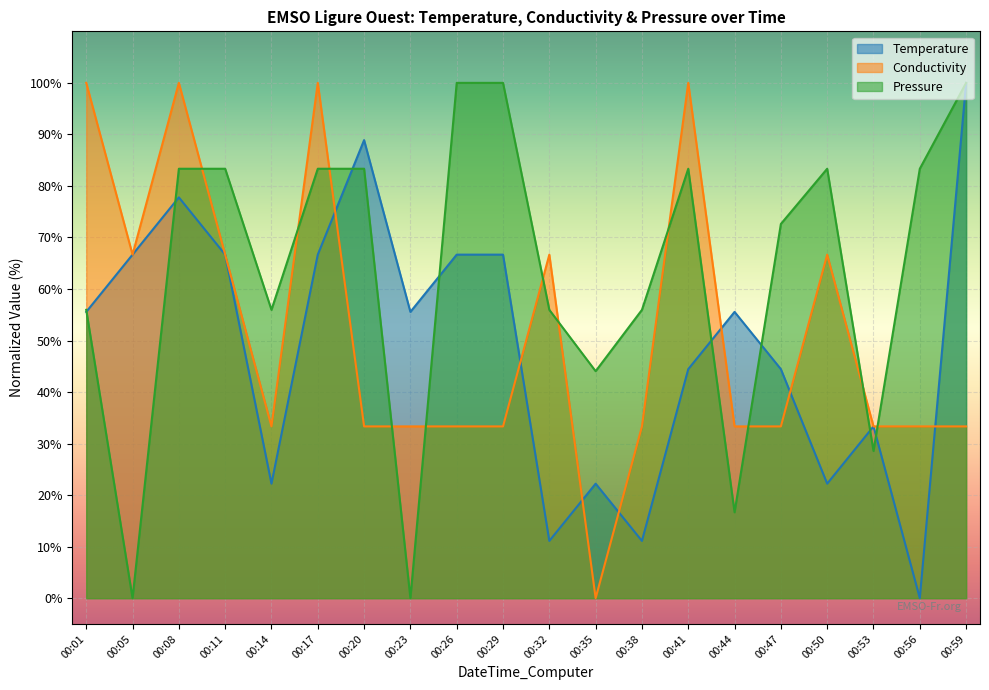

What is the total value across all series at 00:17?

250.0